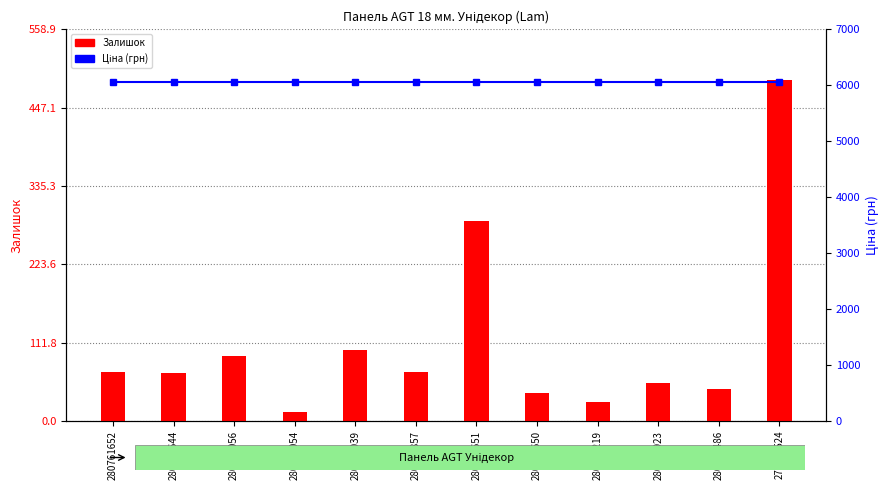

Reading right to left, extract all data points from this chart.

Залишок: 486.0	45.0	54.0	27.0	40.0	286.0	70.0	102.0	13.0	93.0	68.0	70.0
Ціна: 6067.2	6067.2	6067.2	6067.2	6067.2	6067.2	6067.2	6067.2	6067.2	6067.2	6067.2	6067.2